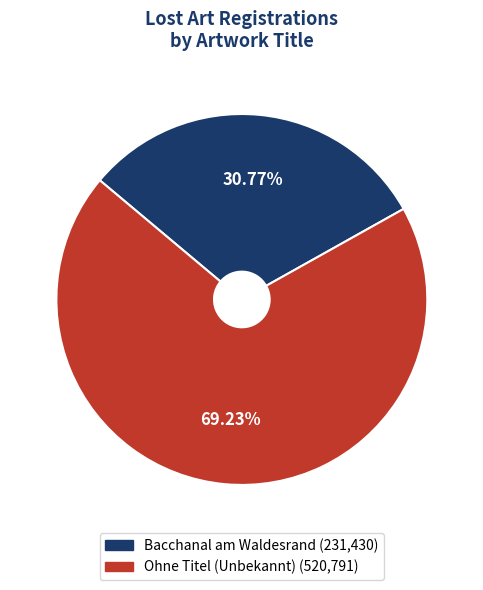

Between Ohne Titel (Unbekannt) and Bacchanal am Waldesrand, which is larger?

Ohne Titel (Unbekannt)